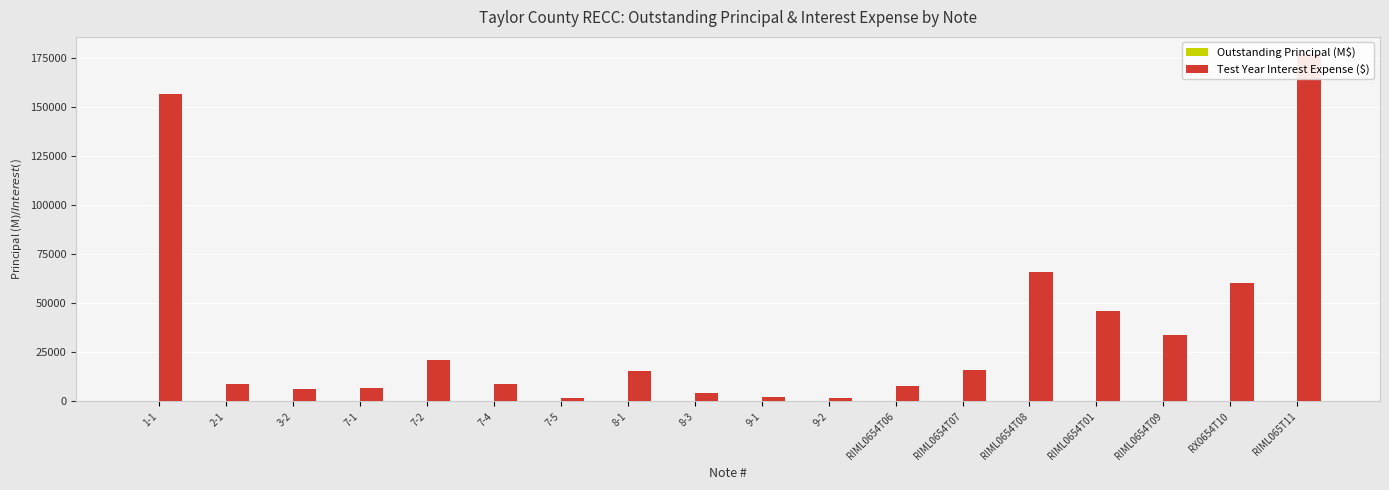

At which category is the sum across all series the highest?

RIML065T11